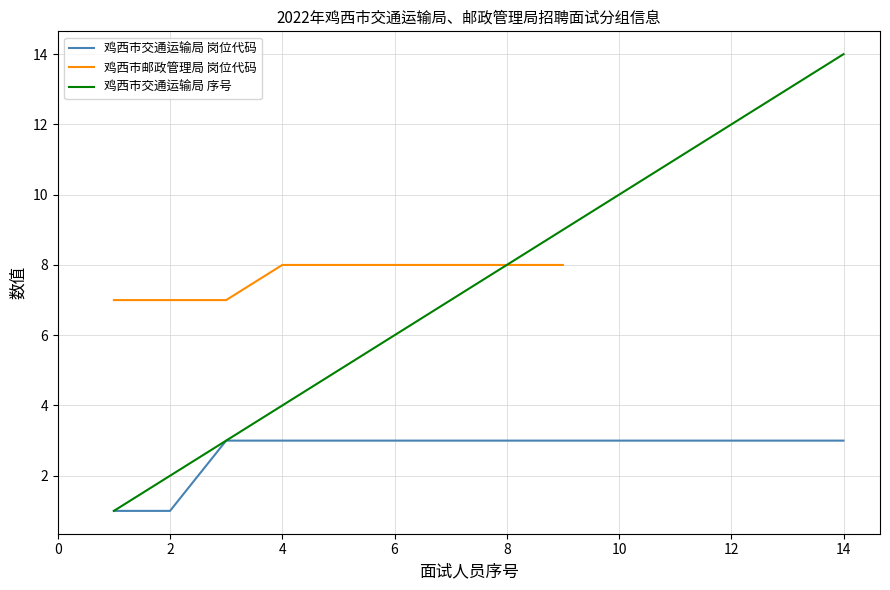

How many categories are shown in the chart?

14